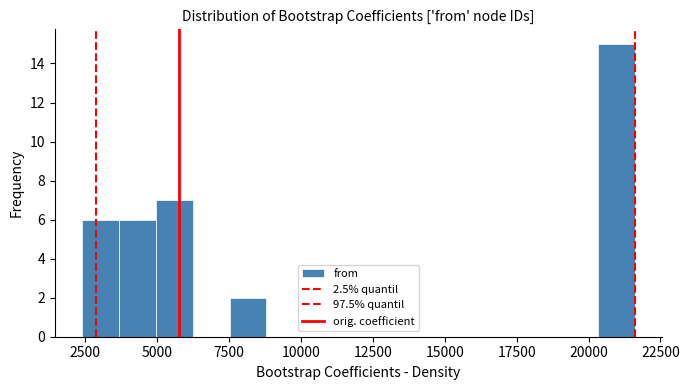

Around what value on the x-axis is the tallest bar? Give the approximate position of its centre, as read against the axis.

21000